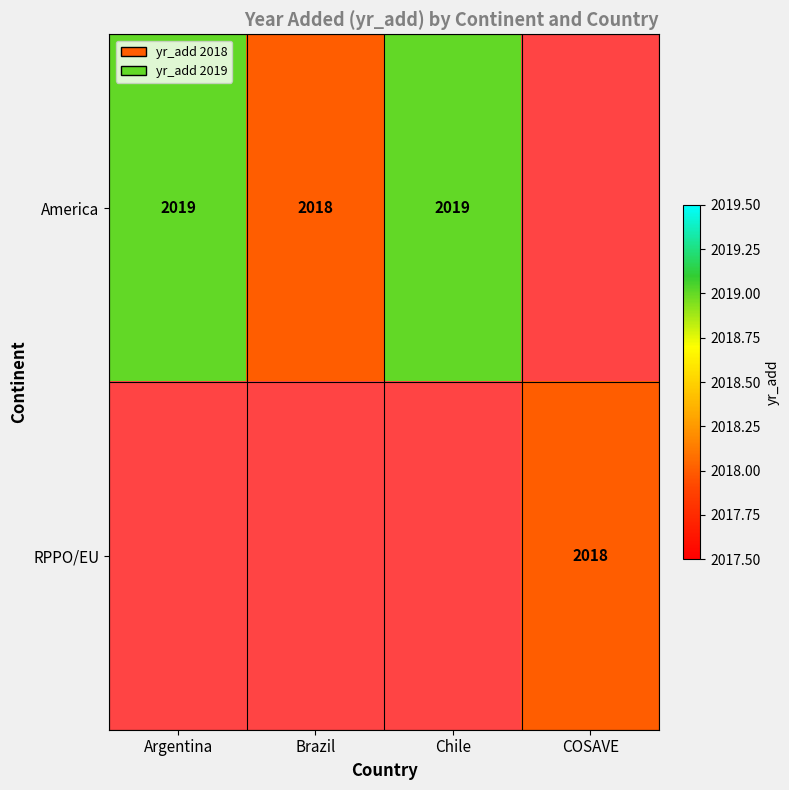

The America series shows 2019 at Argentina. True or false?

True